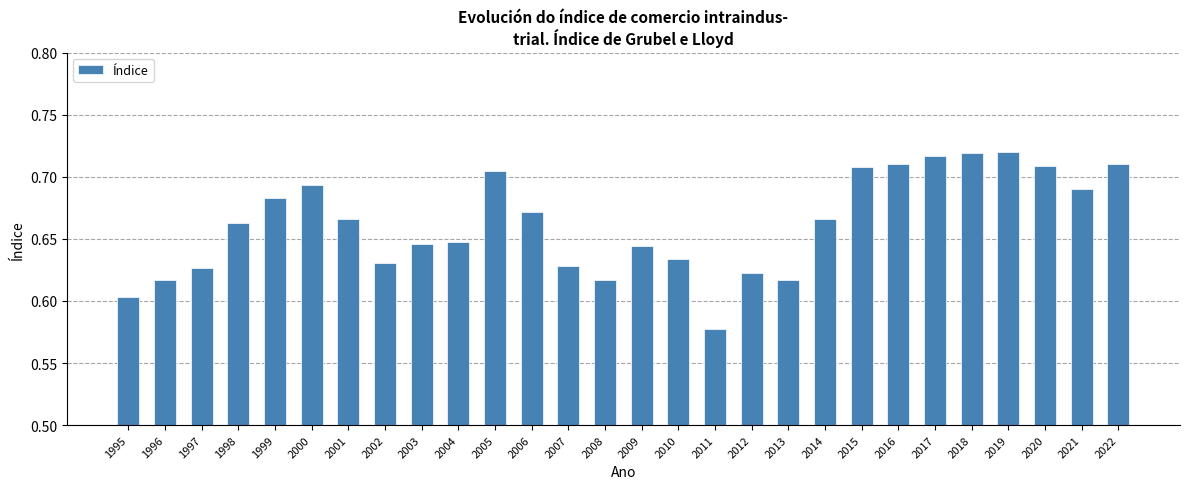

What is the sum of all values?

18.5